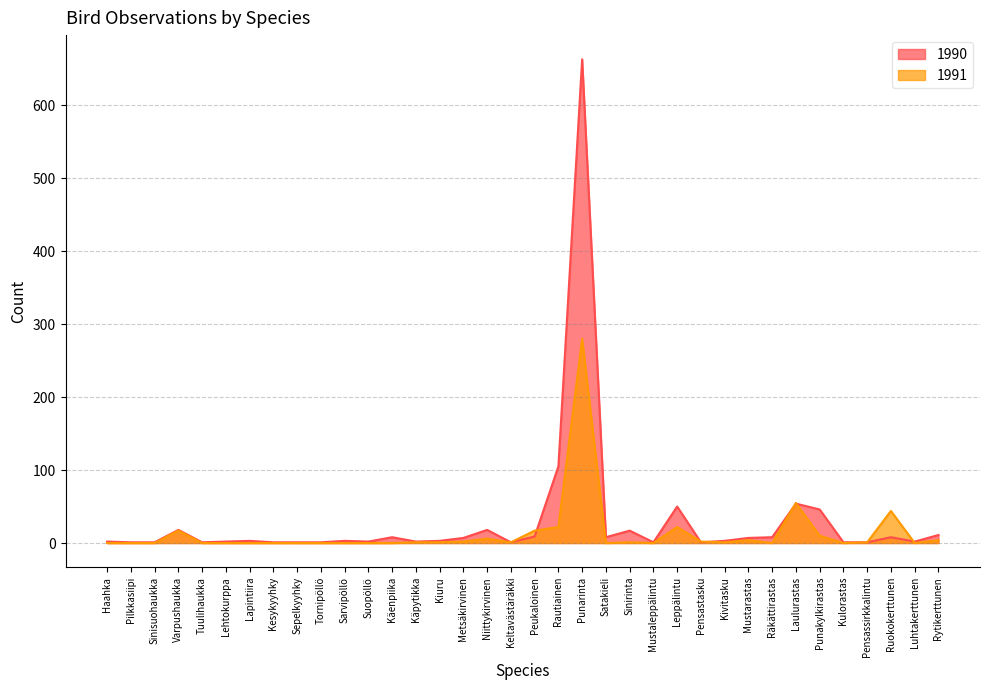

True or false: 1990 and 1991 cross at least once.

True